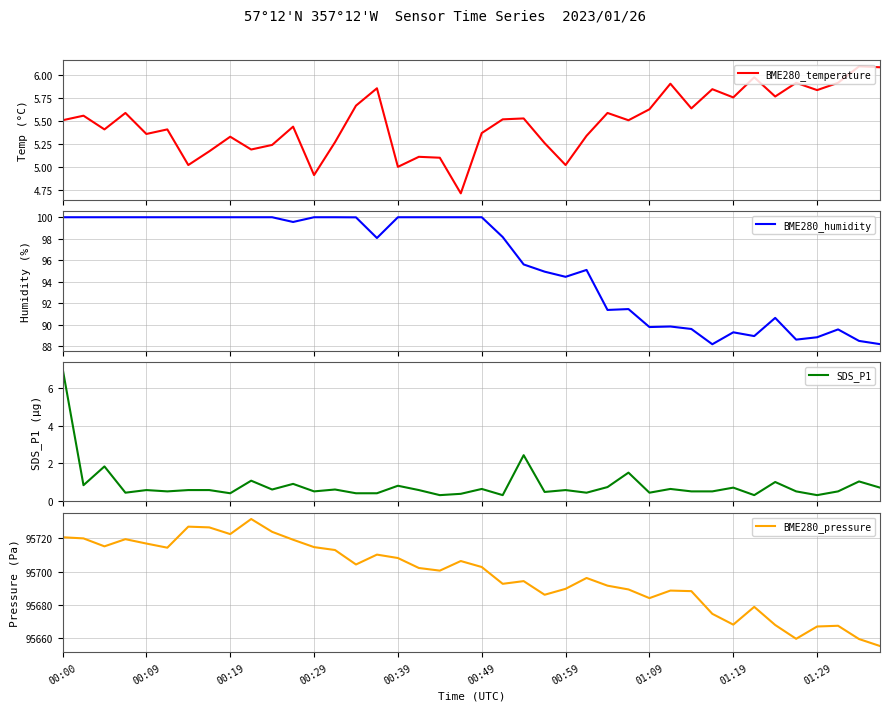

What position from the right is 34?

6